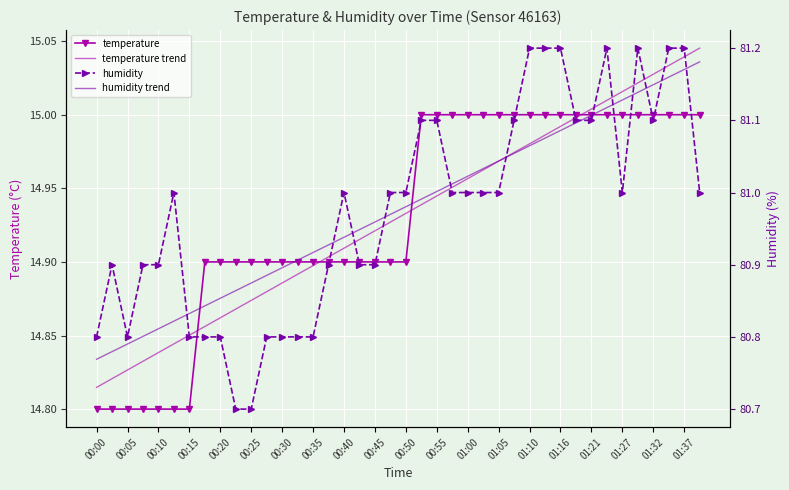

What is the minimum value for temperature trend?

14.8